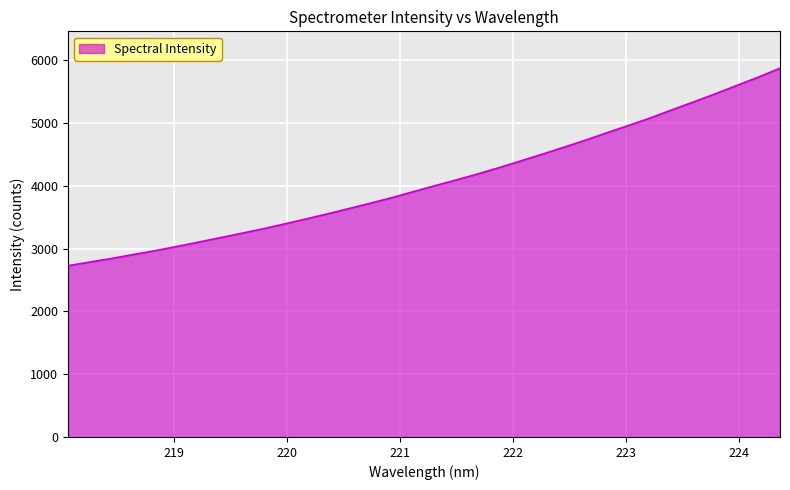

What is the smallest value displayed?

2726.9